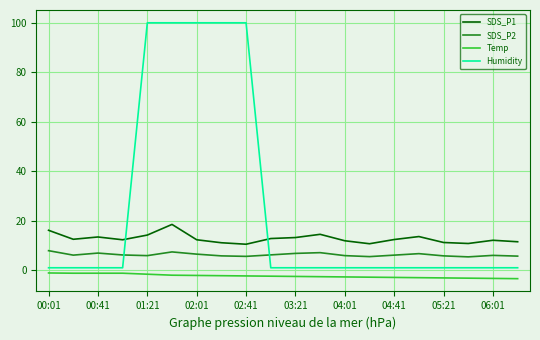

List the series in order of their peak value, lowest first.

Temp, SDS_P2, SDS_P1, Humidity